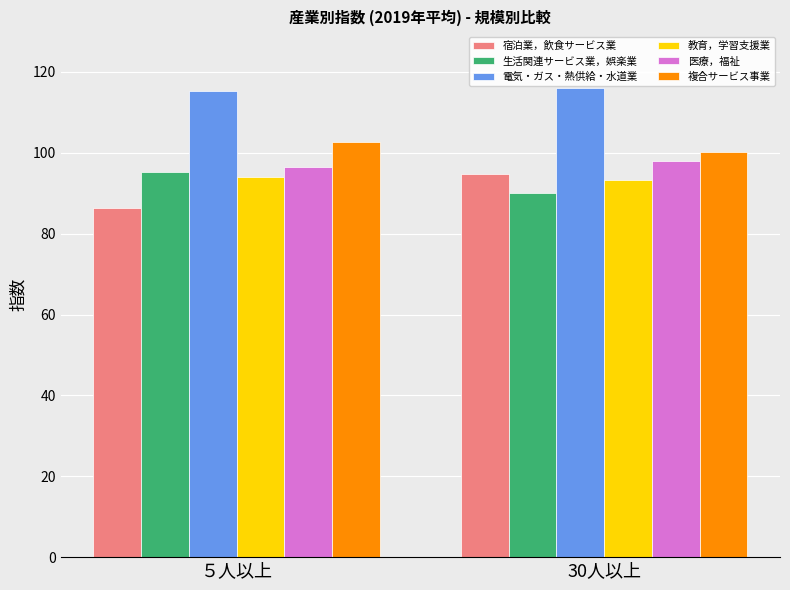

What is the minimum value for 医療，福祉?

96.4